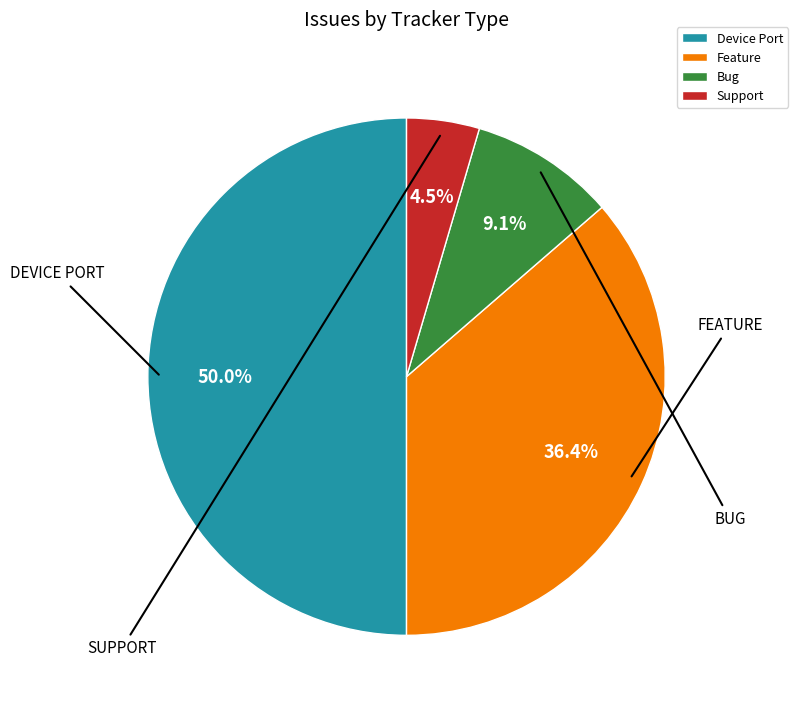

Does Support represent more than half of the total?

No